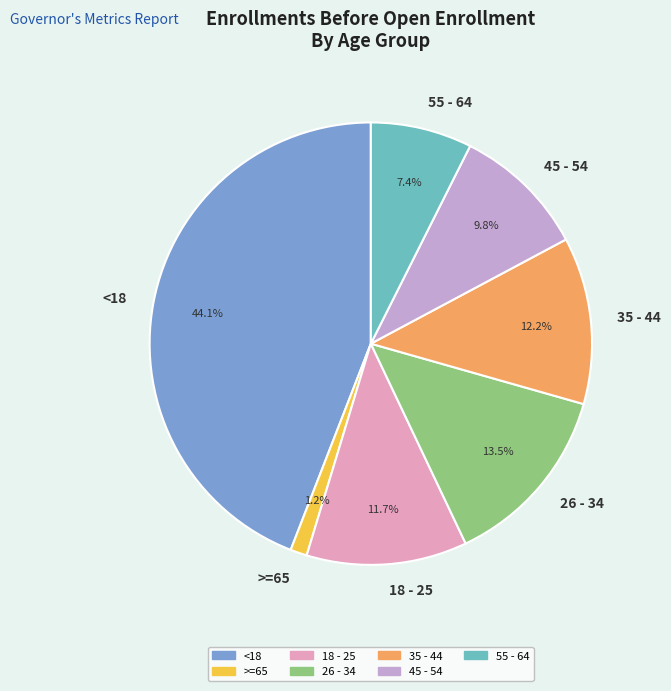

True or false: 55 - 64 accounts for 15% of the total.

False